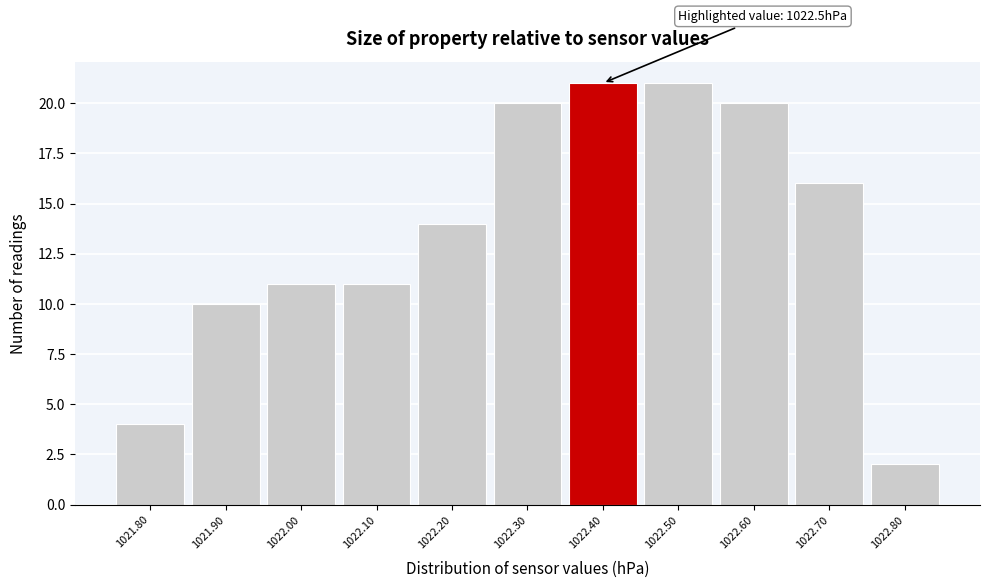

Reading left to right, list all the values displayed in this chart.

4	10	11	11	14	20	21	21	20	16	2